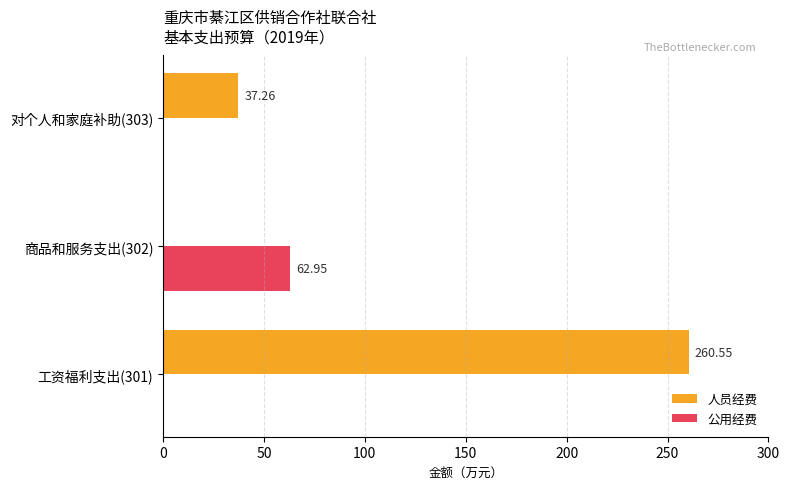

At which label is 人员经费 closest to 130?

对个人和家庭补助(303)